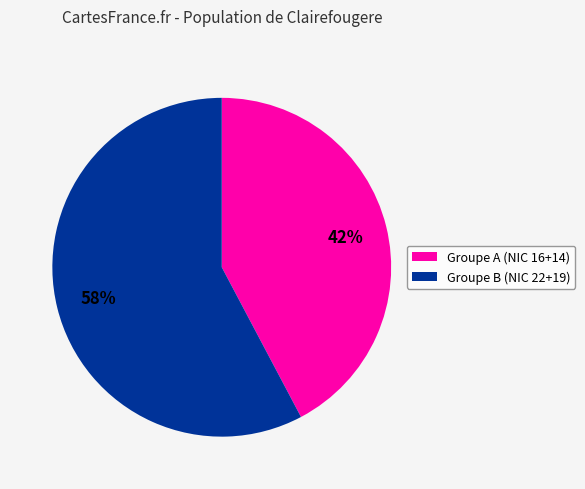

To the nearest percent, what is the combined percentage of Groupe A (NIC 16+14) and Groupe B (NIC 22+19)?

100%